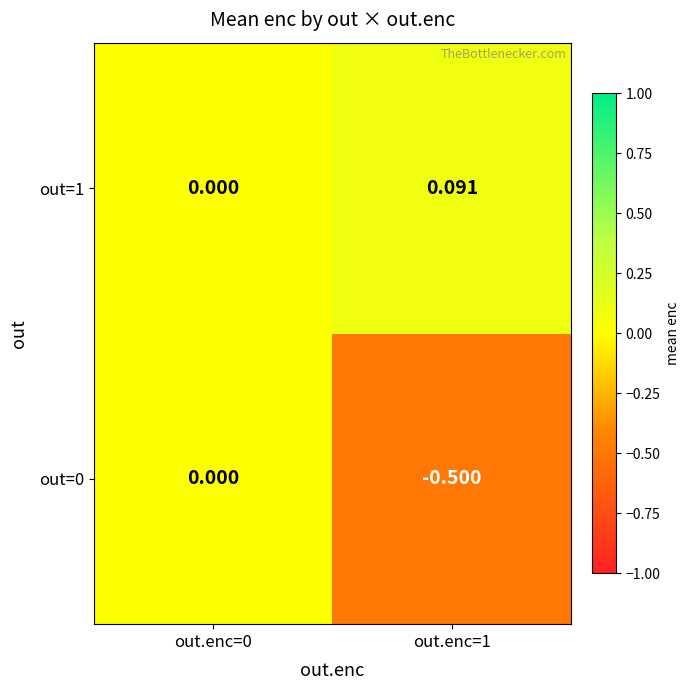

At which category is the sum across all series the highest?

out.enc=0